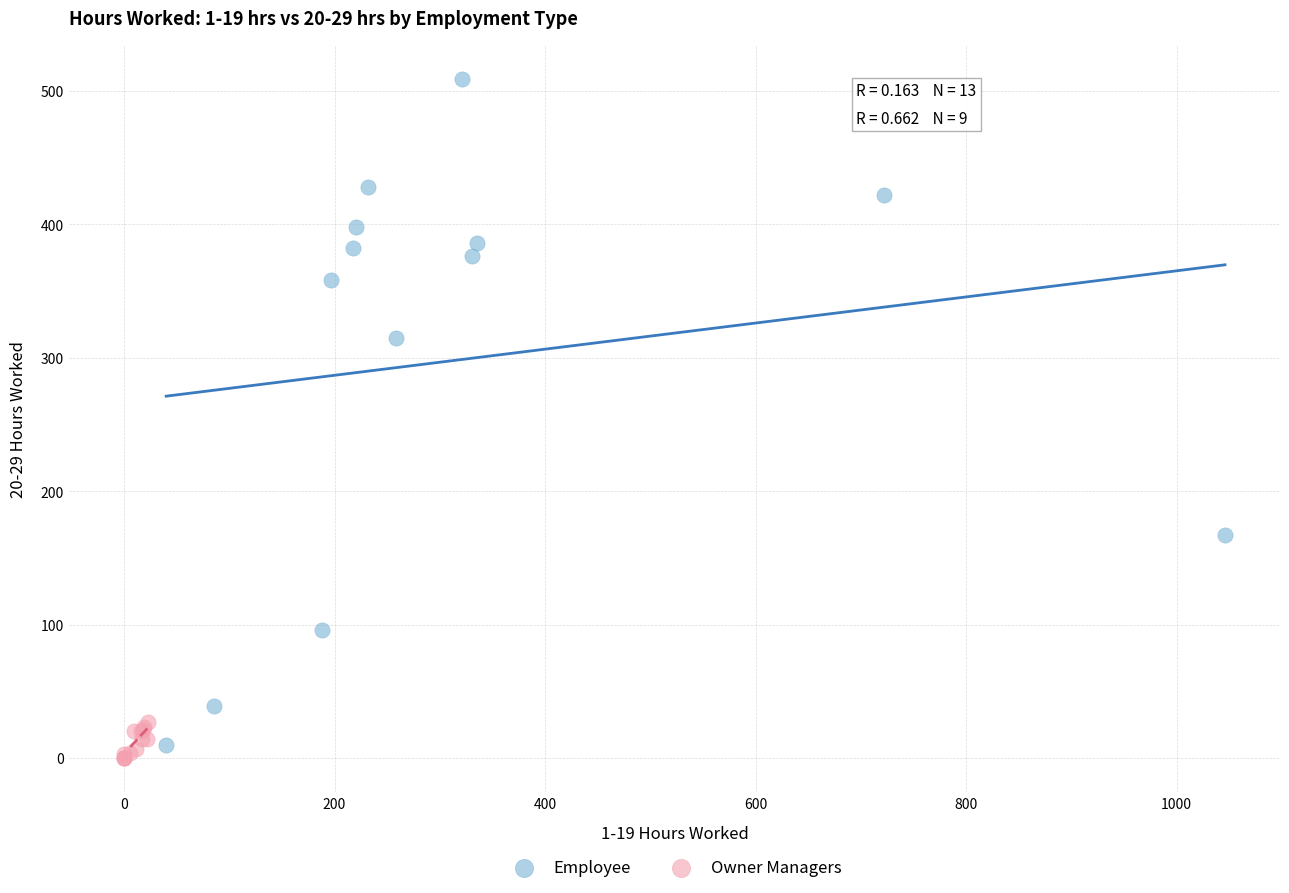

What are all the series names shown in the legend?

Employee, Owner Managers